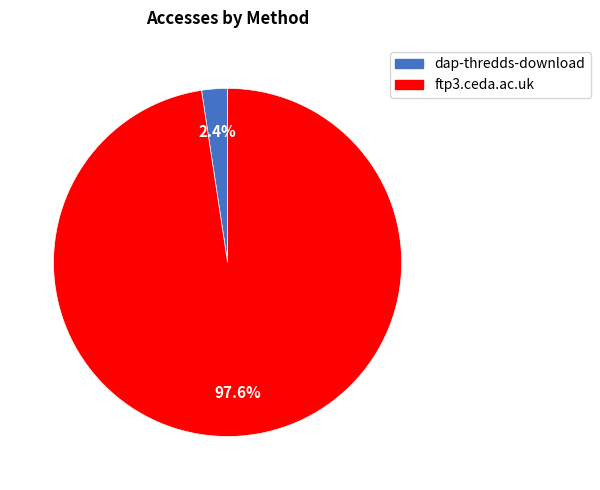

Which has a higher value, ftp3.ceda.ac.uk or dap-thredds-download?

ftp3.ceda.ac.uk